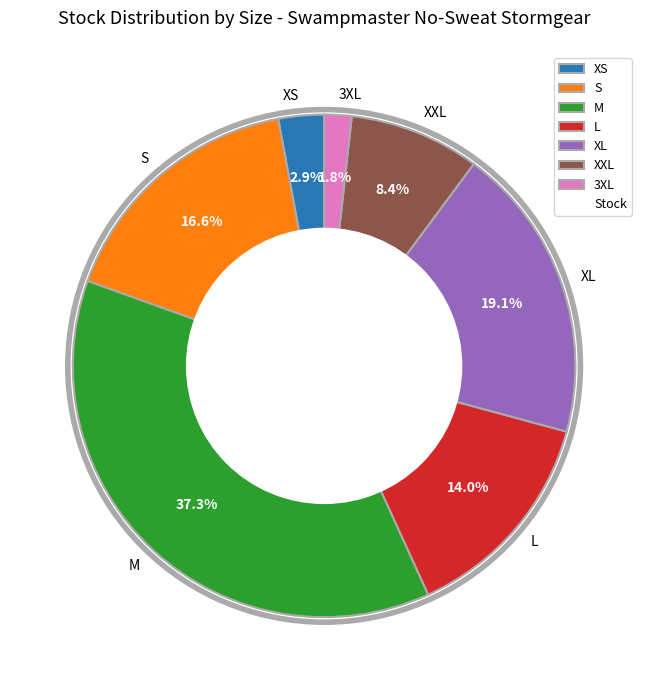

How many slices are in this pie chart?

7